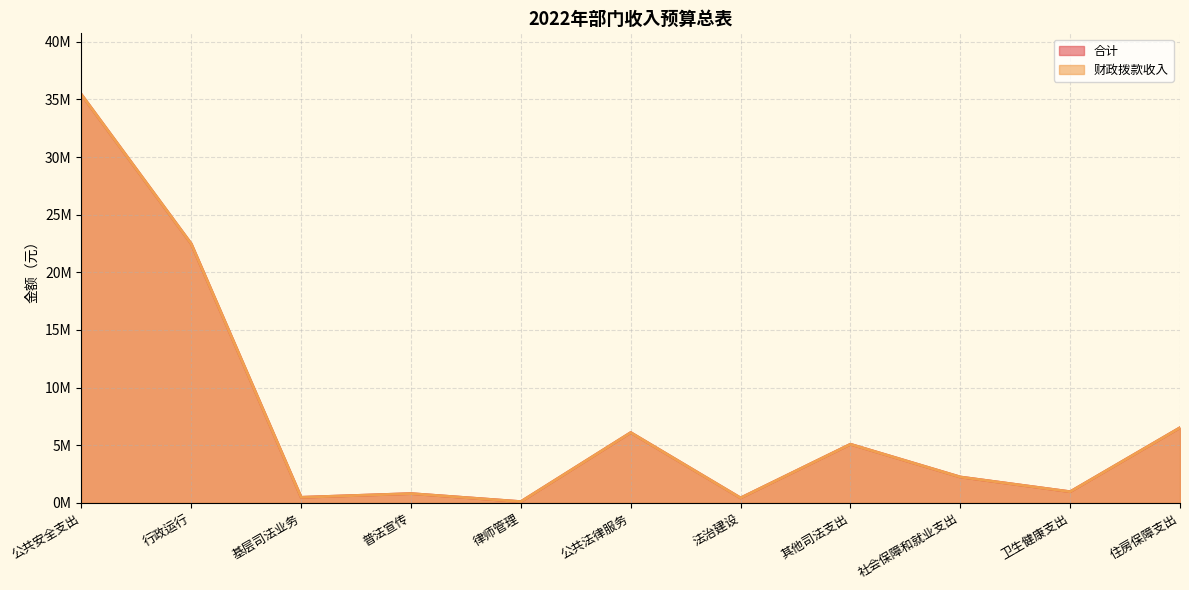

What is the difference between the second highest and second lowest values in the 财政拨款收入 series?

22041100